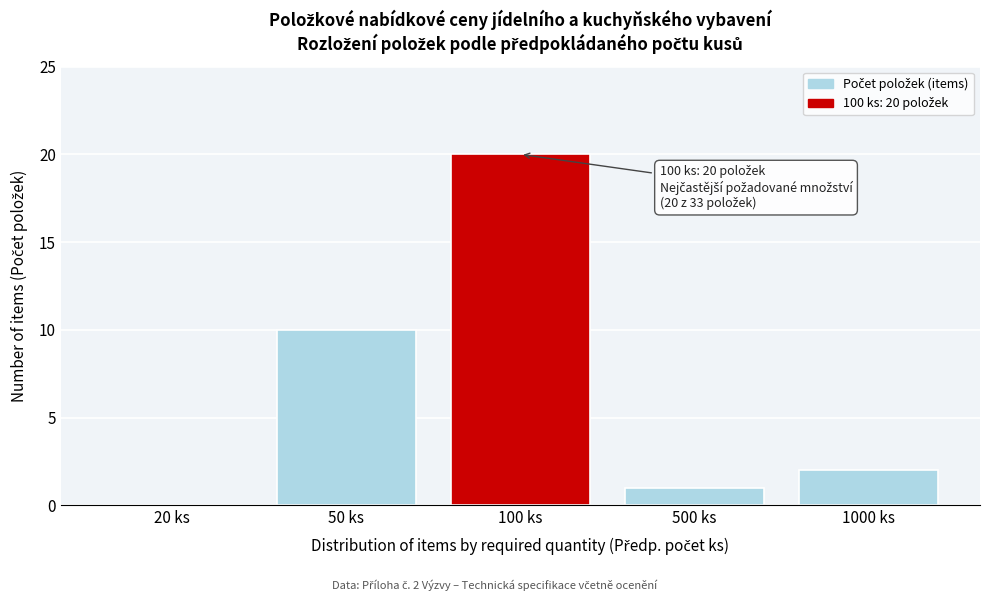

Reading right to left, transcribe all the data shown in this chart.

1000 ks=2	500 ks=1	100 ks=20	50 ks=10	20 ks=0